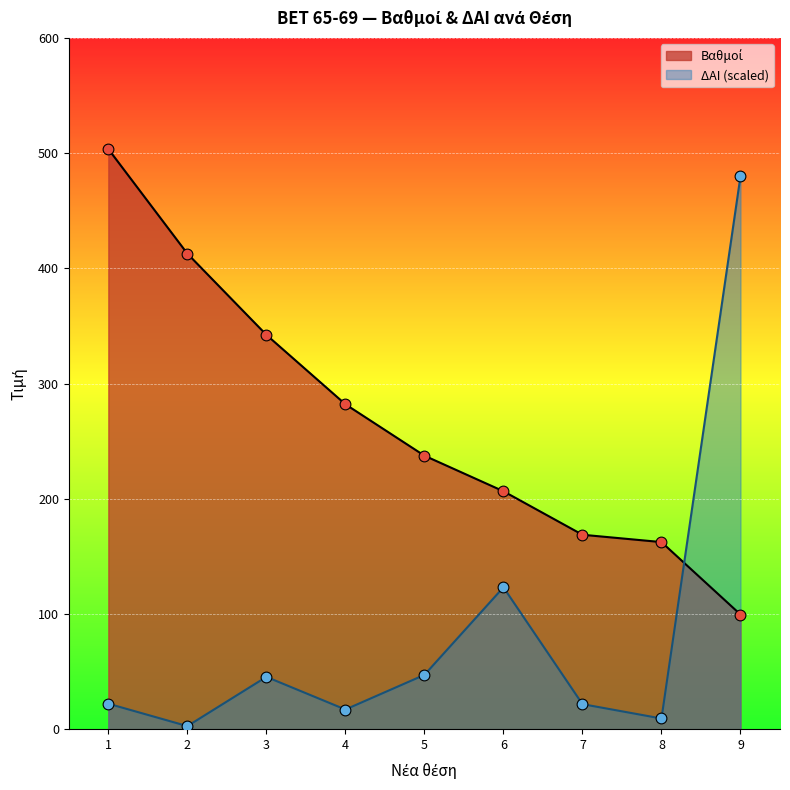

What are all the series names shown in the legend?

Βαθμοί, ΔΑΙ